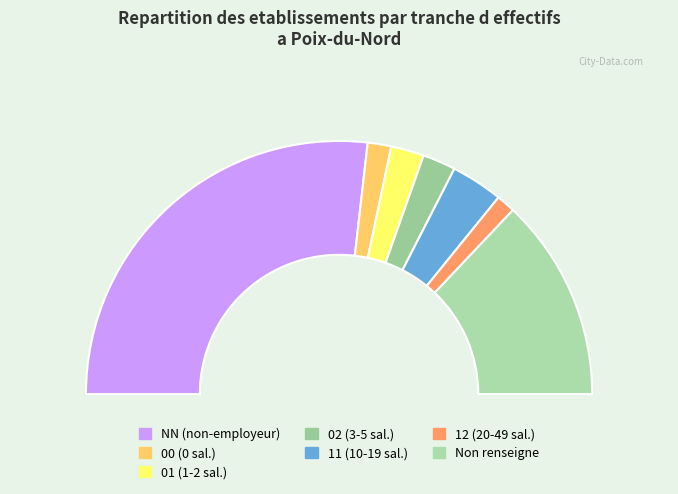

To the nearest percent, what is the average slice percentage?

14%